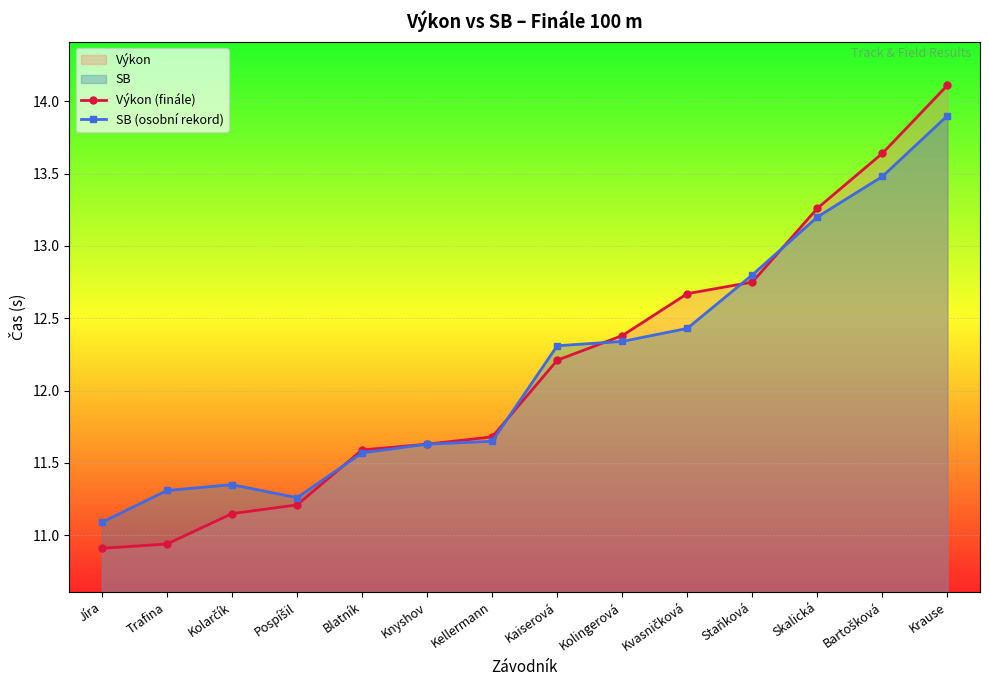

What is the spread (max minus min) of values at Skalická?

0.1